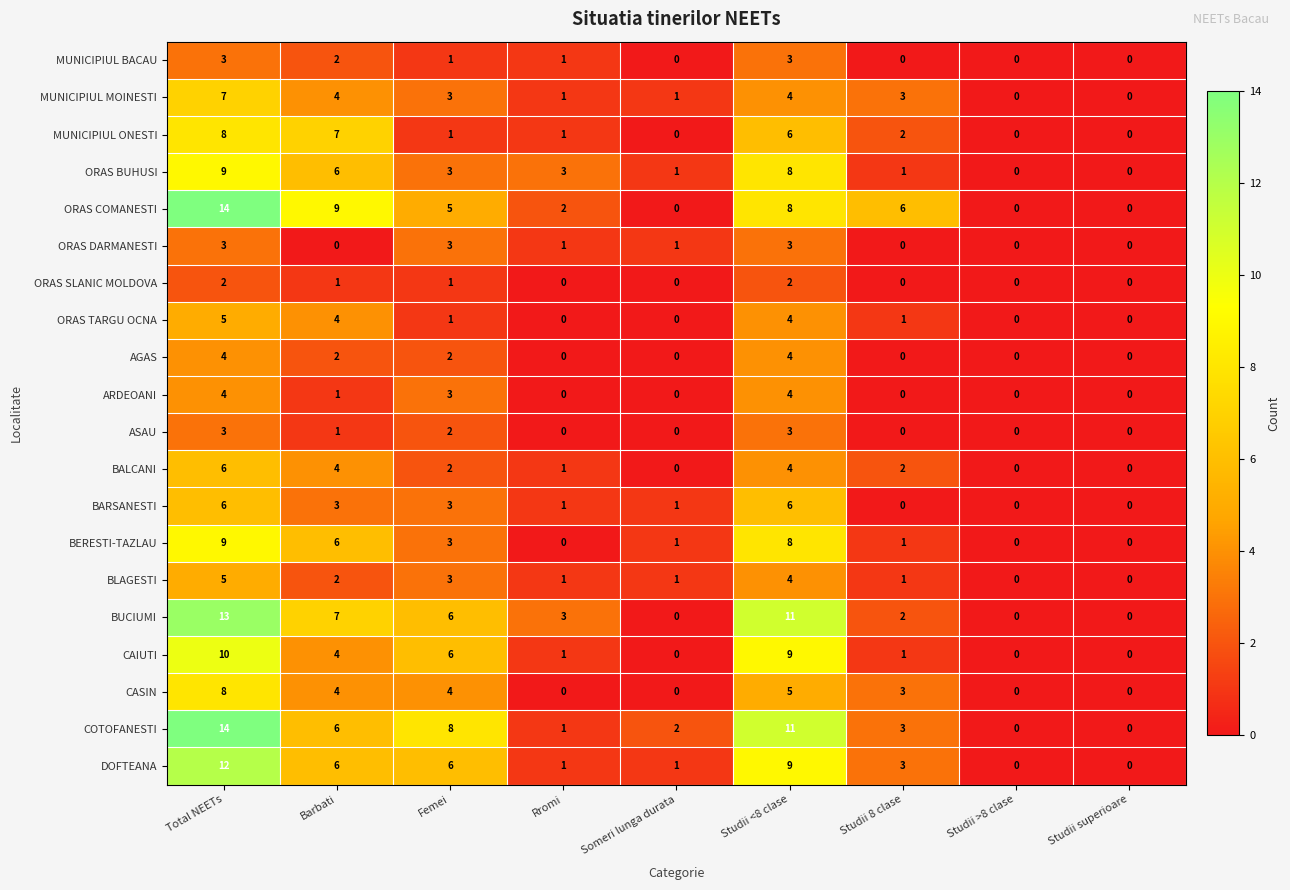

How many ORAS DARMANESTI values are between 0 and 3?

9